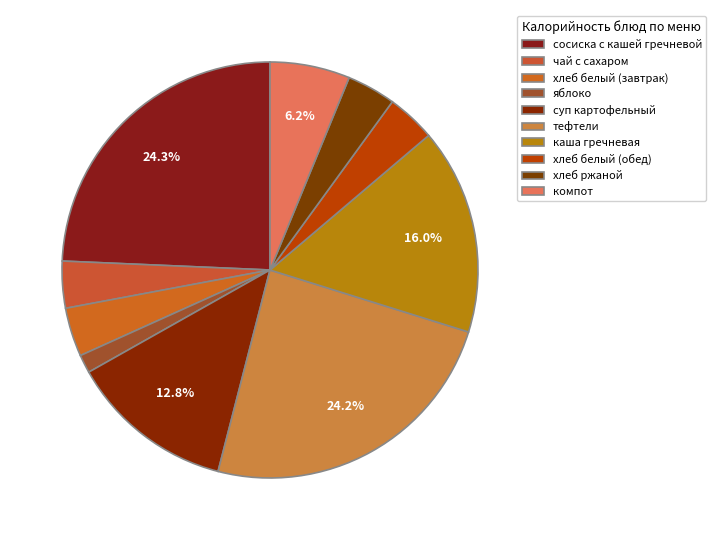

What percentage is the суп картофельный slice, to the nearest percent?

13%